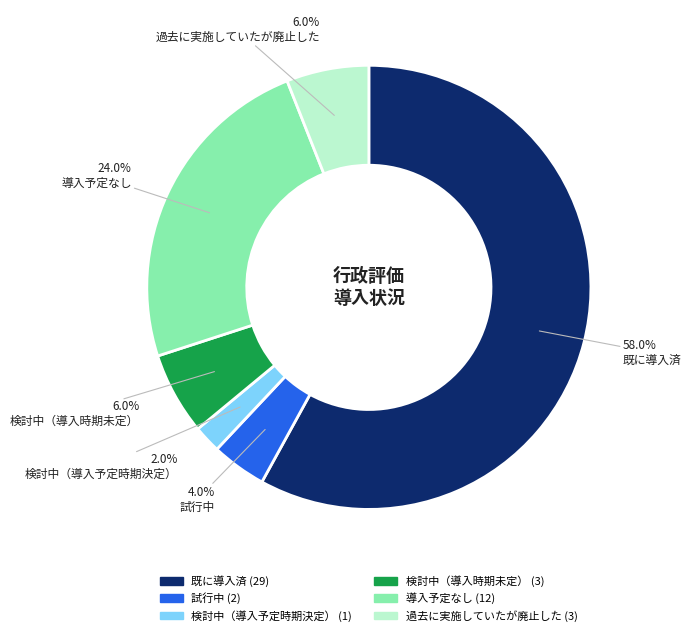

What is the total percentage of 検討中（導入時期未定） and 過去に実施していたが廃止した?

12.0%